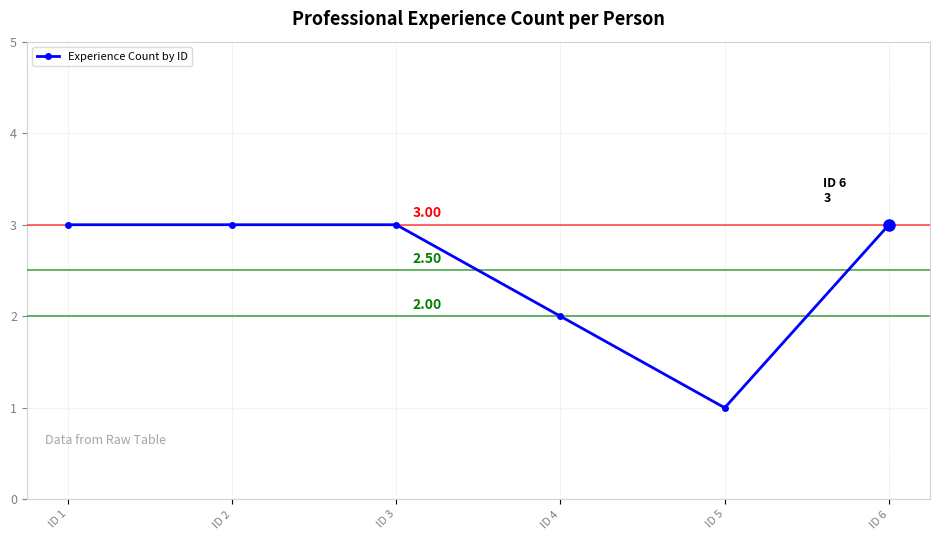

Reading left to right, what are all the values shown in this chart?

ID 1=3	ID 2=3	ID 3=3	ID 4=2	ID 5=1	ID 6=3